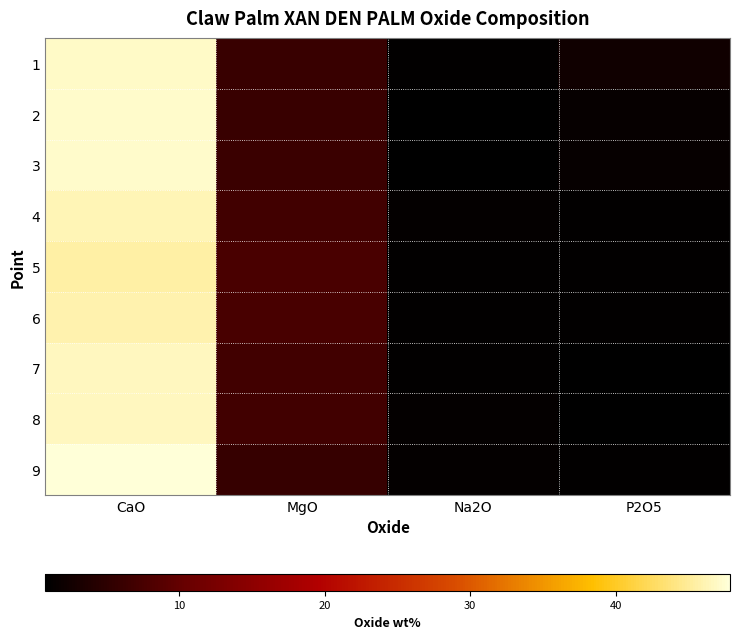

Which has a higher value, Na2O or MgO?

MgO